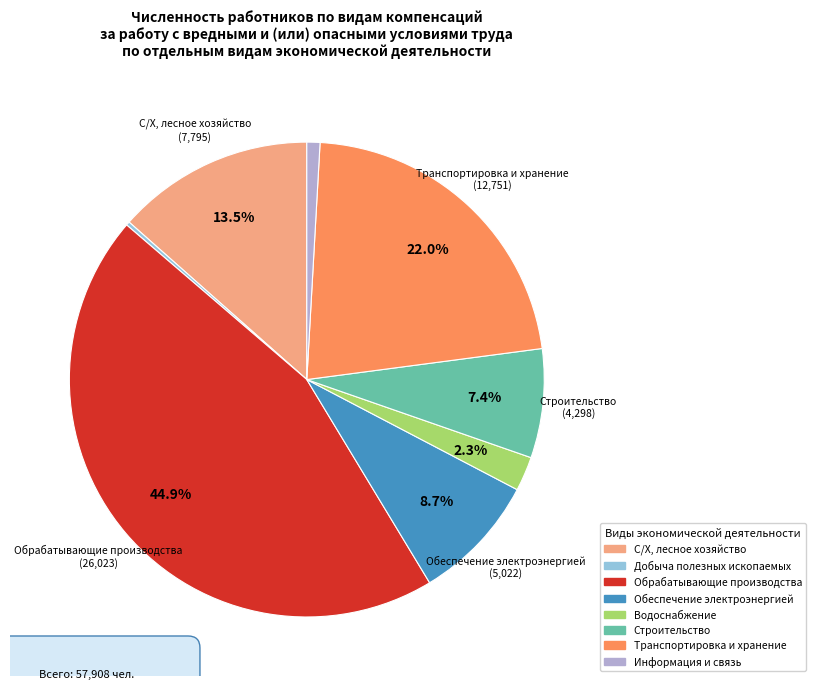

Does any single category account for the majority?

No